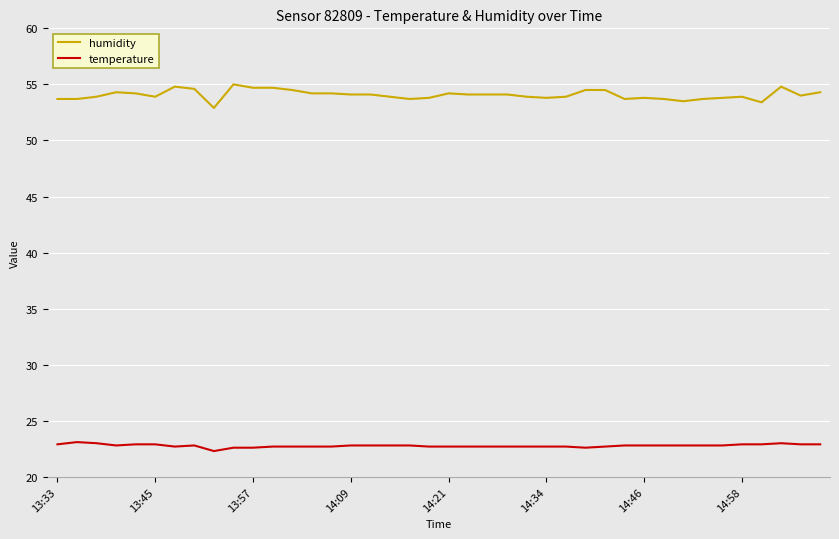

Which series has the largest total across all categories?

humidity